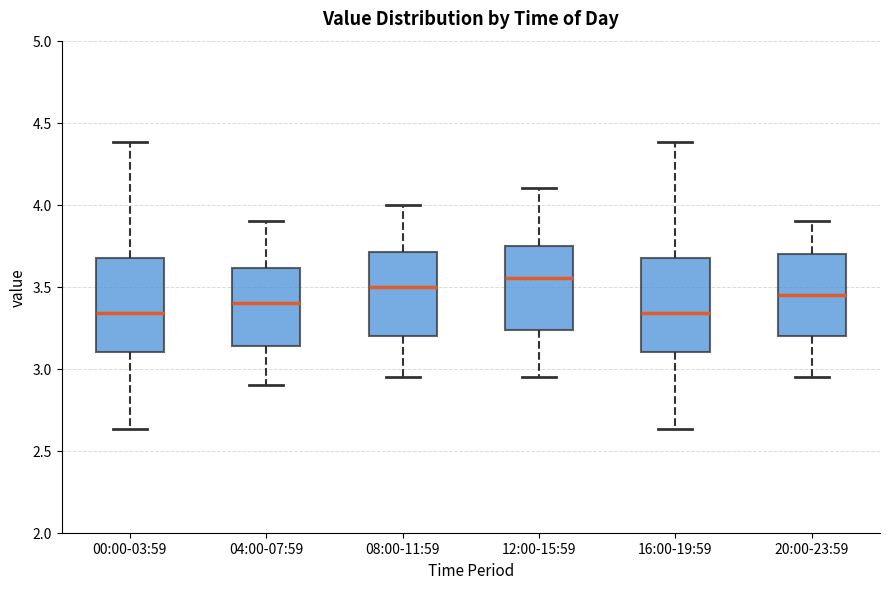

Where does the lower whisker of the box for 08:00-11:59 end on the y-axis? The values are not printed on the chart, so give them approximately, as read against the axis.

2.95